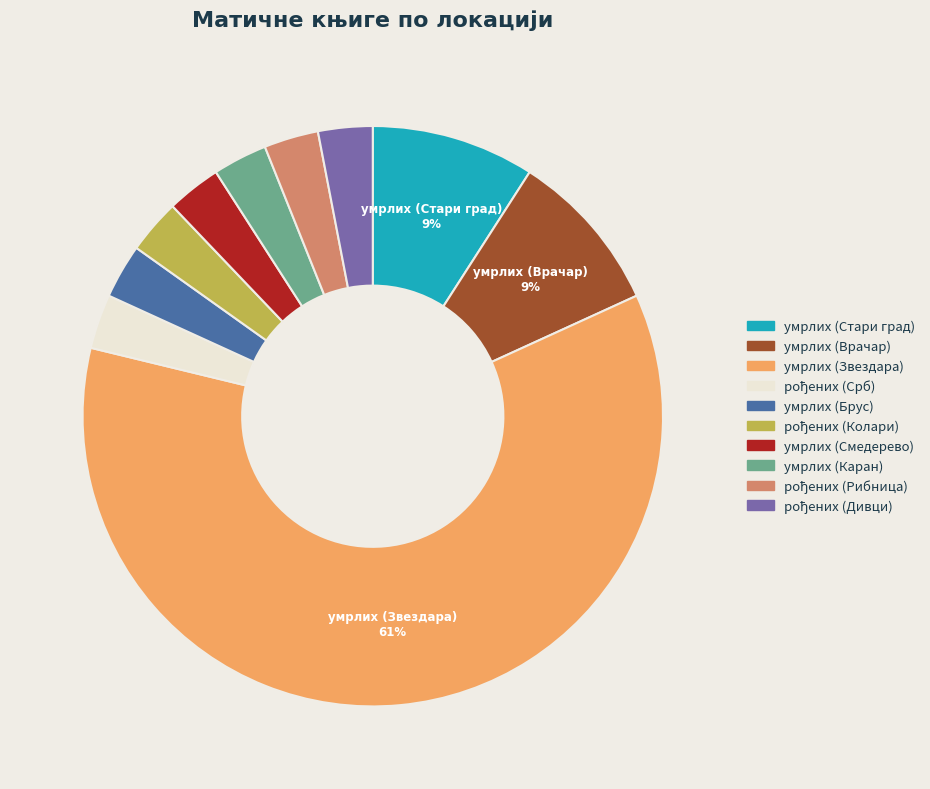

Is the sum of умрлих (Врачар) and умрлих (Звездара) greater than half?

Yes